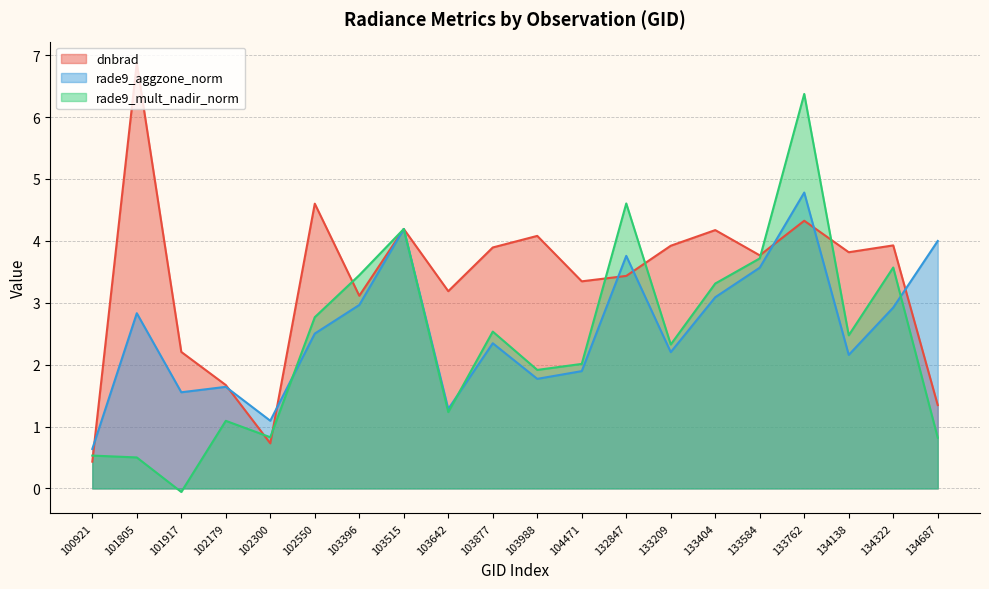

What is the sum of the dnbrad values at 103515 and 101917?

6.4